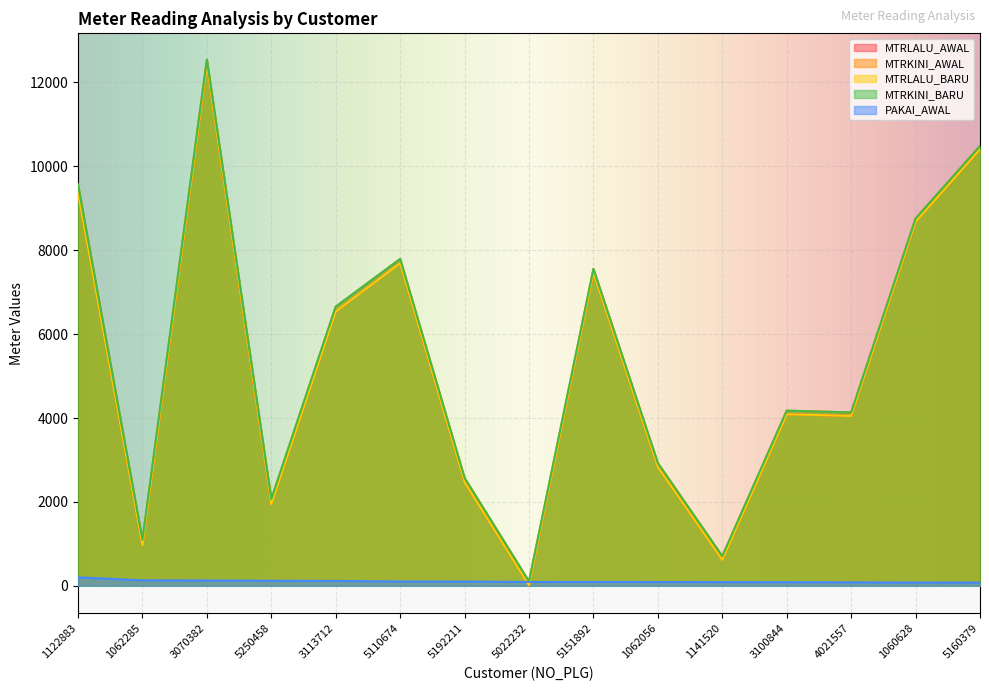

Reading left to right, what are all the values shown in this chart?

MTRLALU_AWAL: 1122883=9362	1062285=962	3070382=12414	5250458=1945	3113712=6538	5110674=7689	5192211=2470	5022232=10	5151892=7461	1062056=2833	1141520=616	3100844=4088	4021557=4049	1060628=8677	5160379=10406
MTRKINI_AWAL: 1122883=9563	1062285=1092	3070382=12542	5250458=2064	3113712=6654	5110674=7791	5192211=2570	5022232=102	5151892=7553	1062056=2923	1141520=704	3100844=4174	4021557=4131	1060628=8754	5160379=10483
MTRLALU_BARU: 1122883=9362	1062285=962	3070382=12414	5250458=1945	3113712=6538	5110674=7689	5192211=2470	5022232=10	5151892=7461	1062056=2833	1141520=616	3100844=4088	4021557=4049	1060628=8677	5160379=10406
MTRKINI_BARU: 1122883=9565	1062285=1094	3070382=12544	5250458=2066	3113712=6656	5110674=7793	5192211=2572	5022232=104	5151892=7555	1062056=2925	1141520=706	3100844=4176	4021557=4133	1060628=8756	5160379=10485
PAKAI_AWAL: 1122883=201	1062285=130	3070382=128	5250458=119	3113712=116	5110674=102	5192211=100	5022232=92	5151892=92	1062056=90	1141520=88	3100844=86	4021557=82	1060628=77	5160379=77